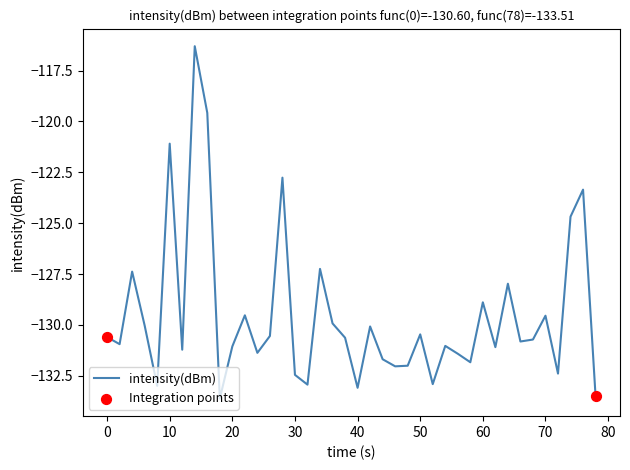

What is the difference between the maximum and minimum values?

17.3